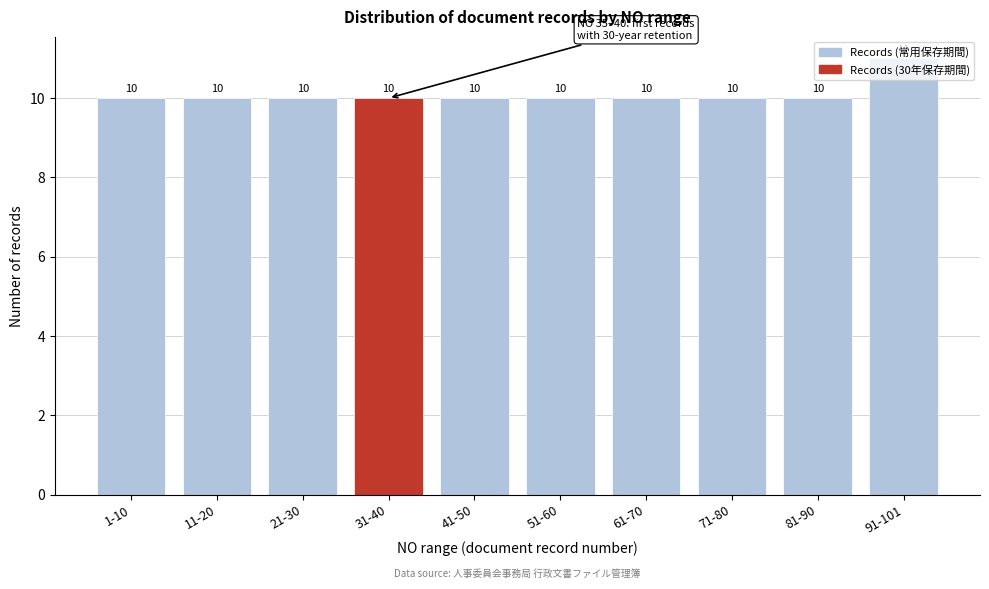

The chart shows a value of 2 at 1-10. True or false?

False